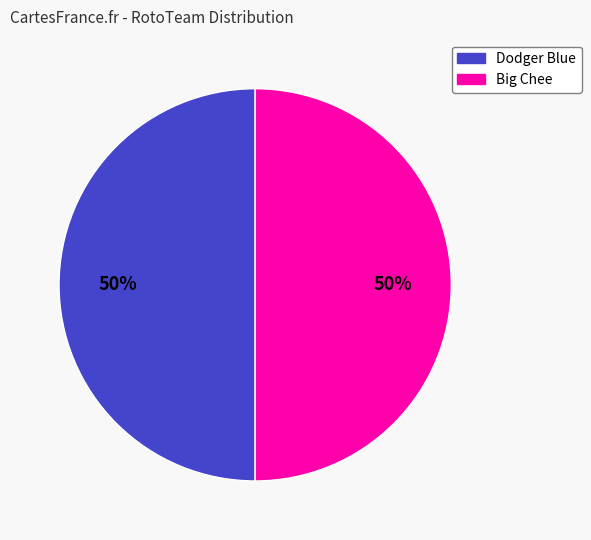

To the nearest percent, what is the average slice percentage?

50%